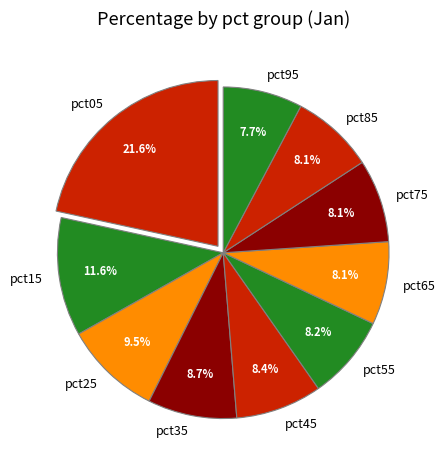

The pct35 slice represents 9% of the pie. True or false?

True